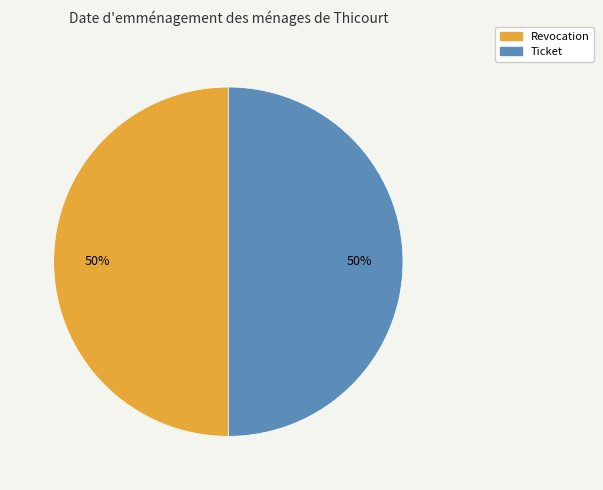

Approximately how many times larger is the value at Revocation compared to Ticket?

1.0